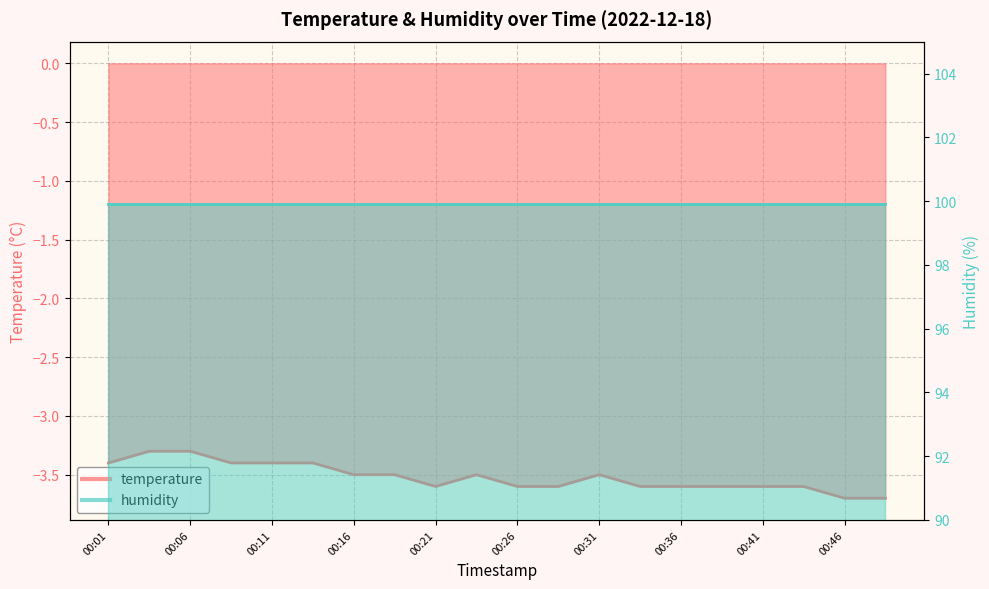

Reading left to right, list all the values displayed in this chart.

00:01=-3.4	00:03=-3.3	00:06=-3.3	00:08=-3.4	00:11=-3.4	00:13=-3.4	00:16=-3.5	00:18=-3.5	00:21=-3.6	00:23=-3.5	00:26=-3.6	00:28=-3.6	00:31=-3.5	00:33=-3.6	00:36=-3.6	00:38=-3.6	00:41=-3.6	00:44=-3.6	00:46=-3.7	00:48=-3.7